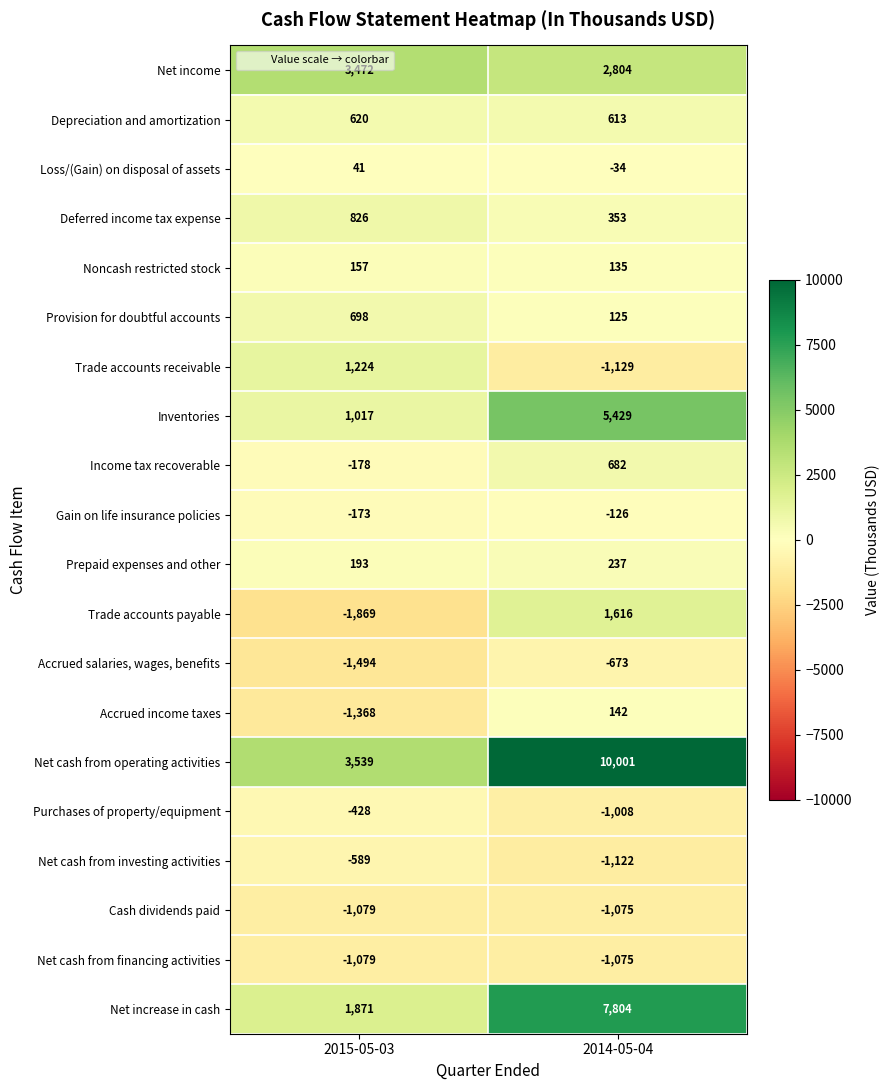

Rank the categories by Net cash from operating activities value from highest to lowest.

2014-05-04, 2015-05-03